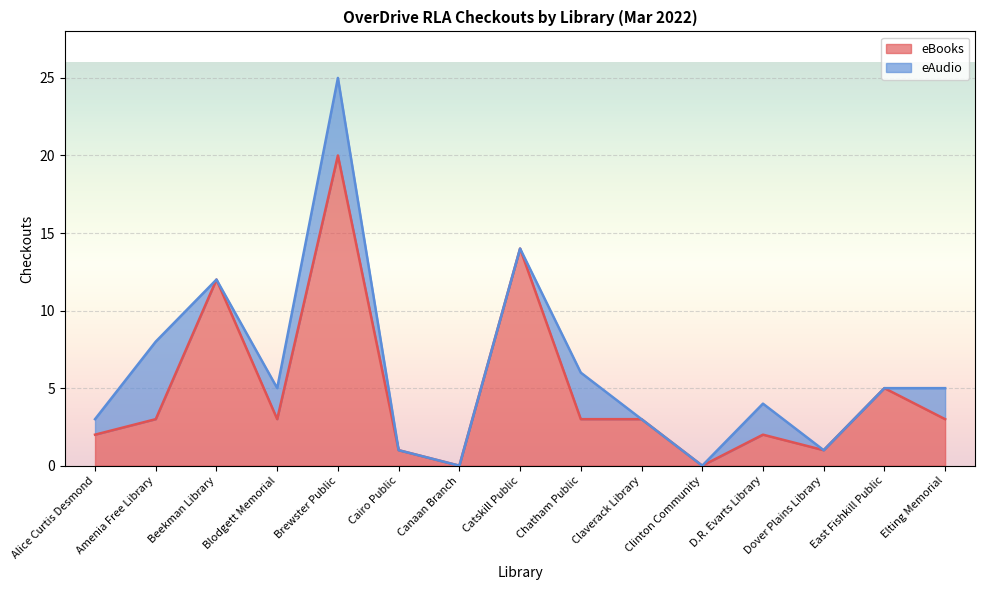

At which label does the data first exceed 3?

Beekman Library